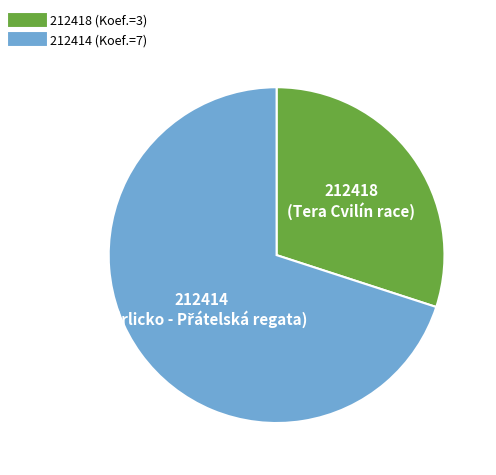

The 212418 slice represents 30% of the pie. True or false?

True